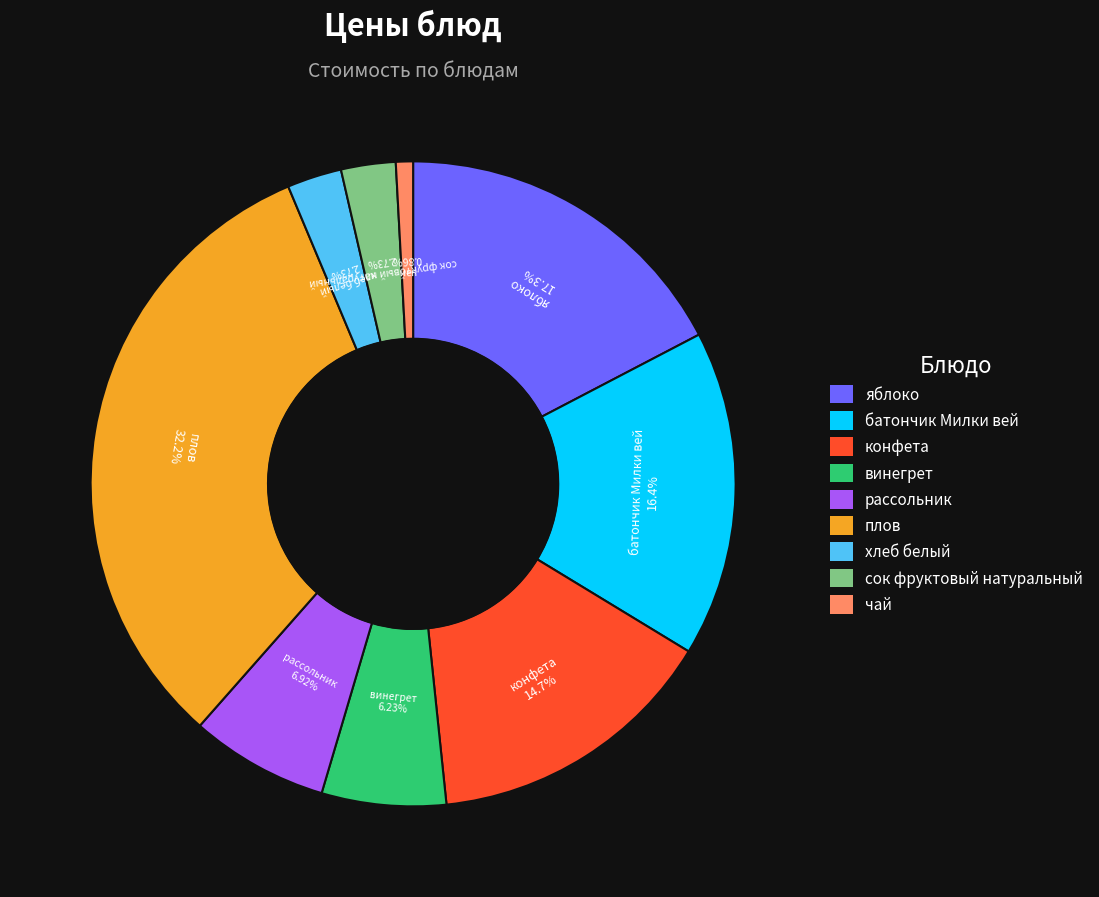

True or false: конфета accounts for 15% of the total.

True